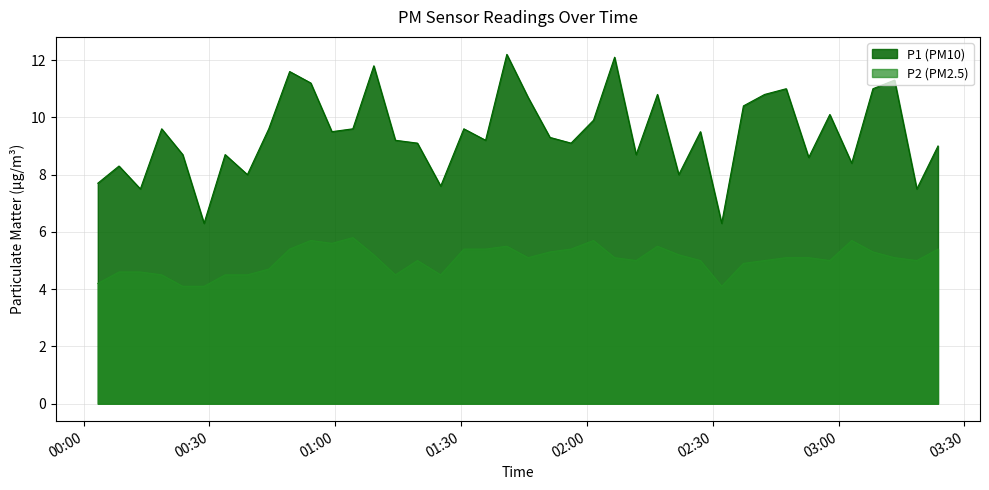

True or false: P1 and P2 cross at least once.

False